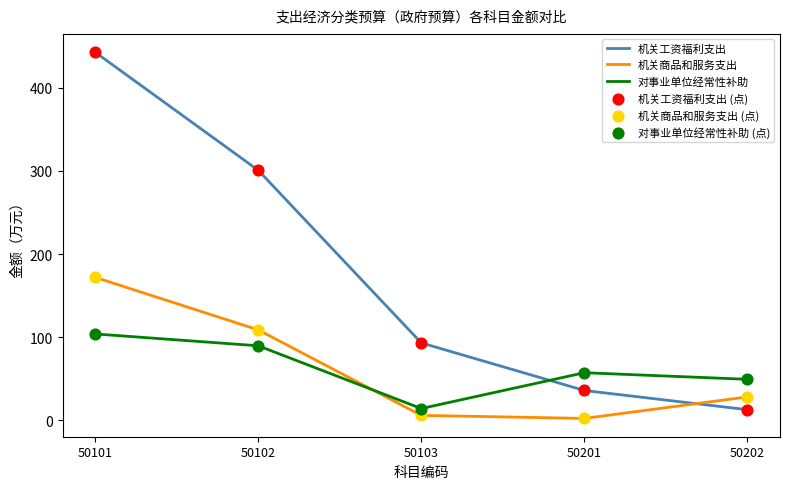

Which series has the widest spread of values?

机关工资福利支出